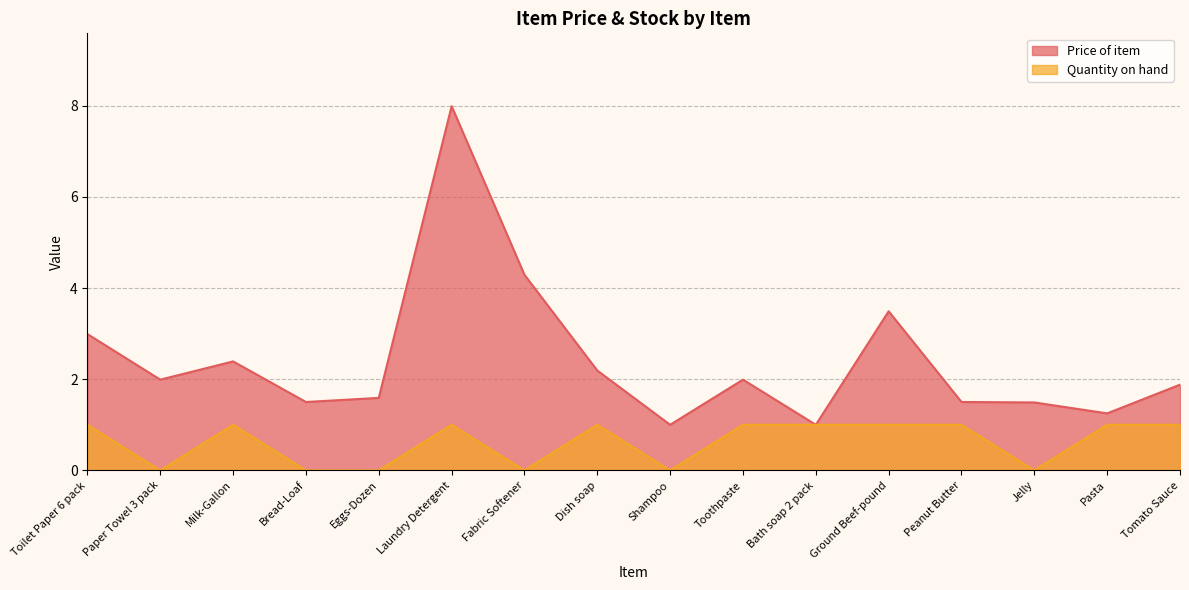

At how many categories does at least one series exceed 0?

16